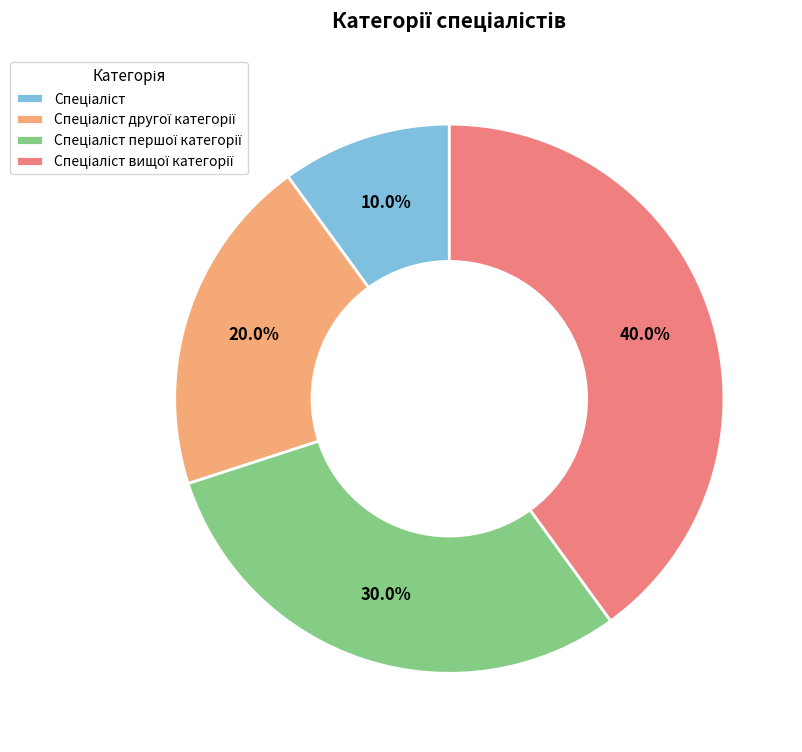

To the nearest percent, what is the difference between the largest and smallest slice percentages?

30%